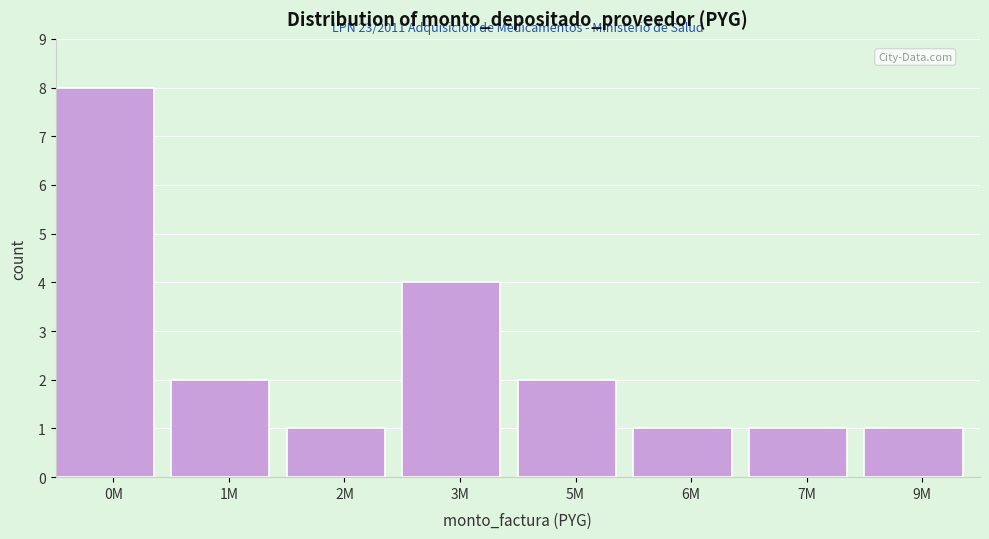

Reading left to right, what are all the values shown in this chart?

8	2	1	4	2	1	1	1